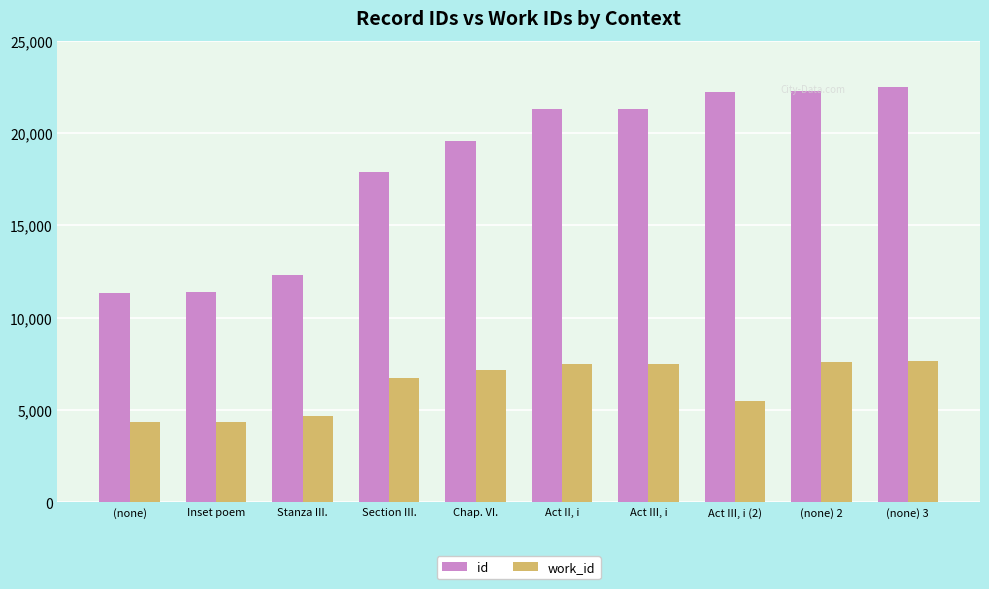

True or false: work_id has a value of 7470 at Act III, i (2).

False